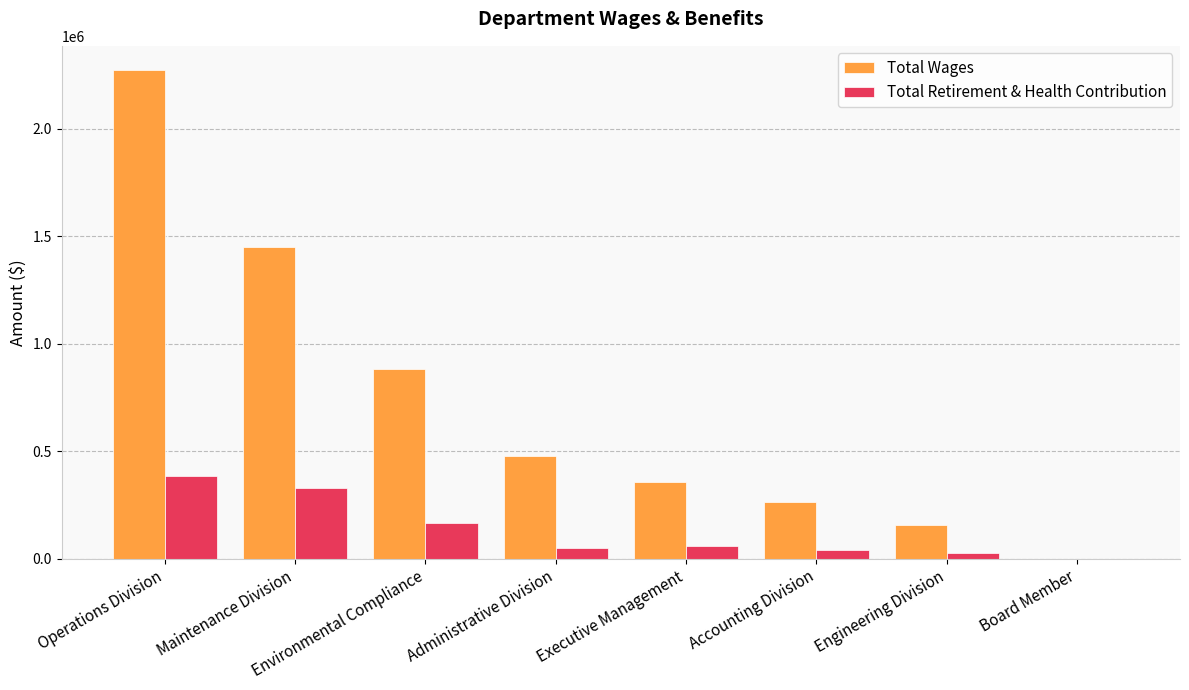

At which category is the sum across all series the highest?

Operations Division